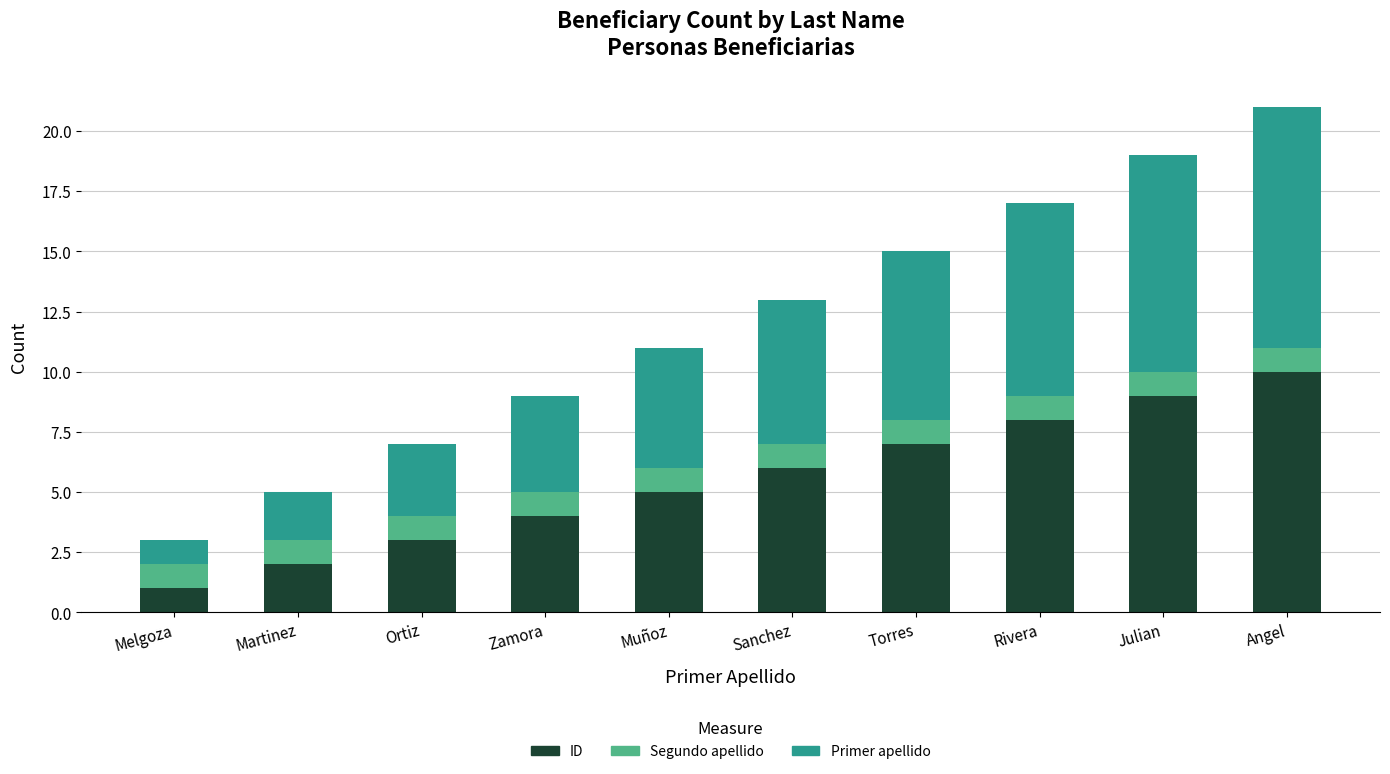

The ID series shows 9 at Julian. True or false?

True